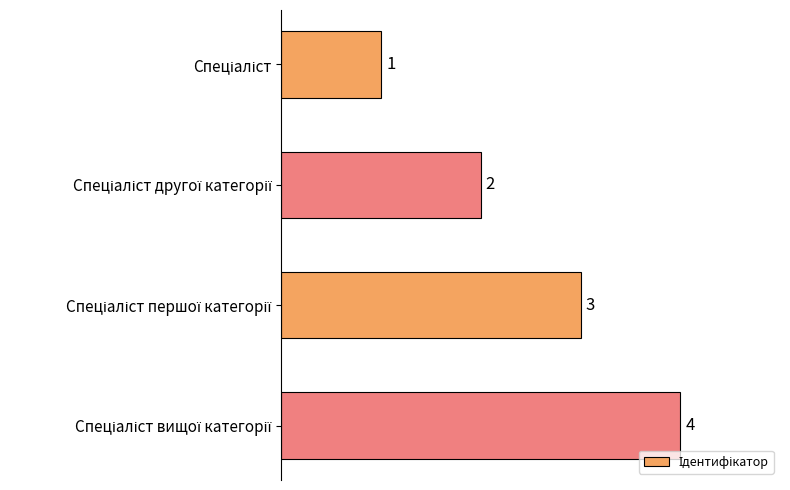

What is the difference between the maximum and minimum values?

3